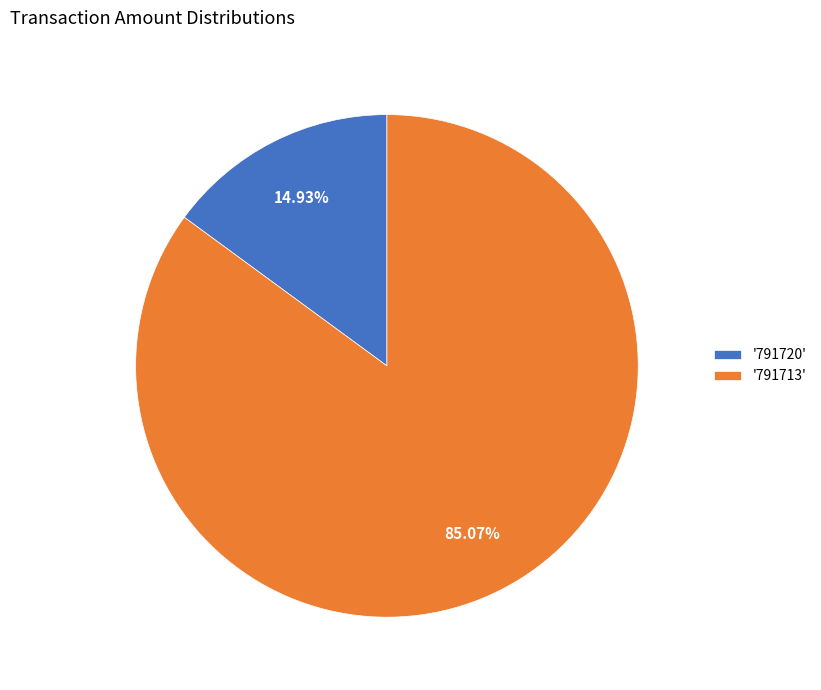

Rank the categories by value from highest to lowest.

'791713', '791720'